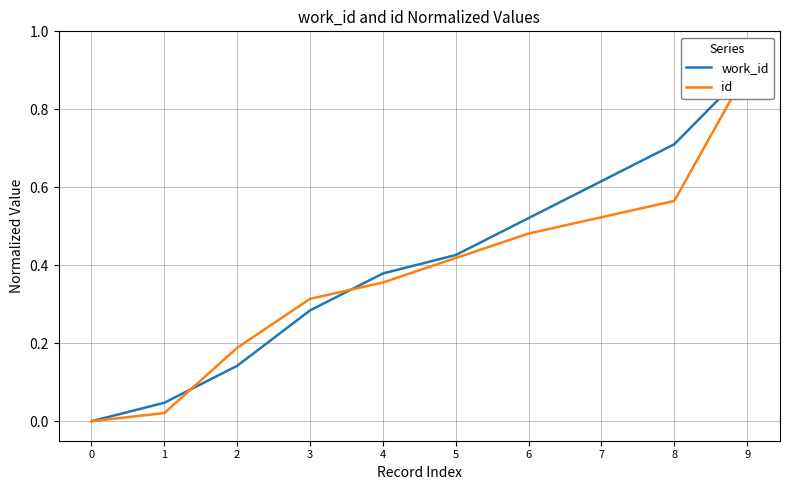

True or false: work_id and id cross at least once.

True